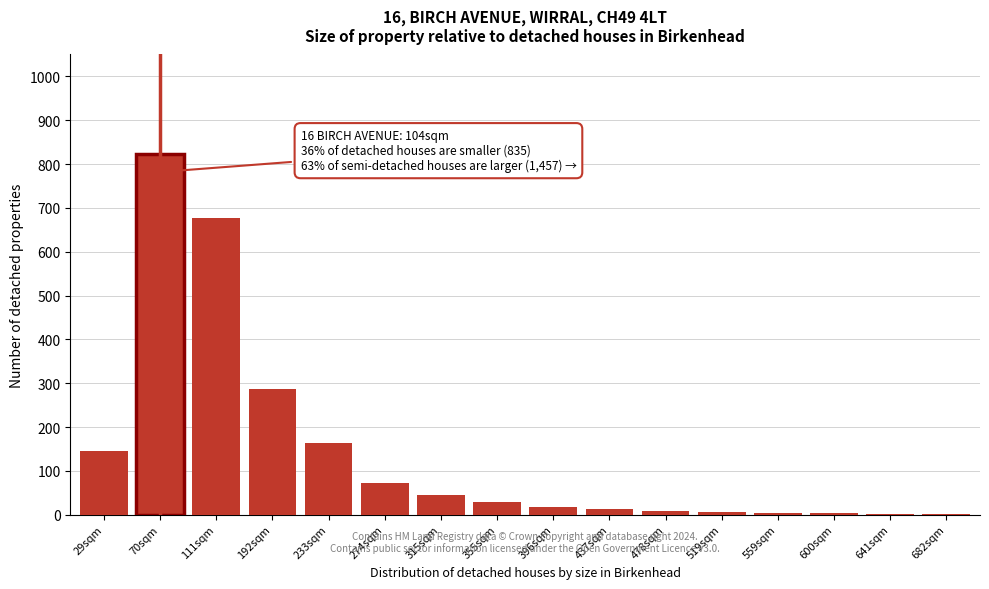

What is the ratio of the value at 315sqm to the value at 355sqm?

1.6